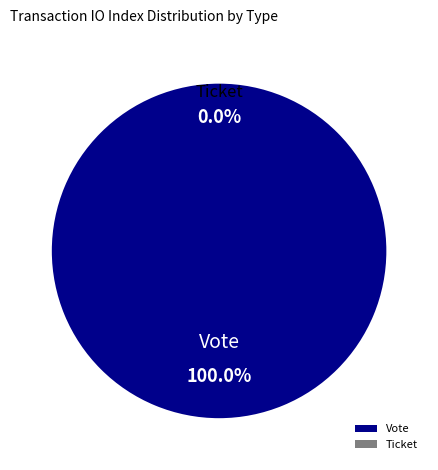

Rank the categories by value from highest to lowest.

Vote (io_index=1), Ticket (io_index=0)